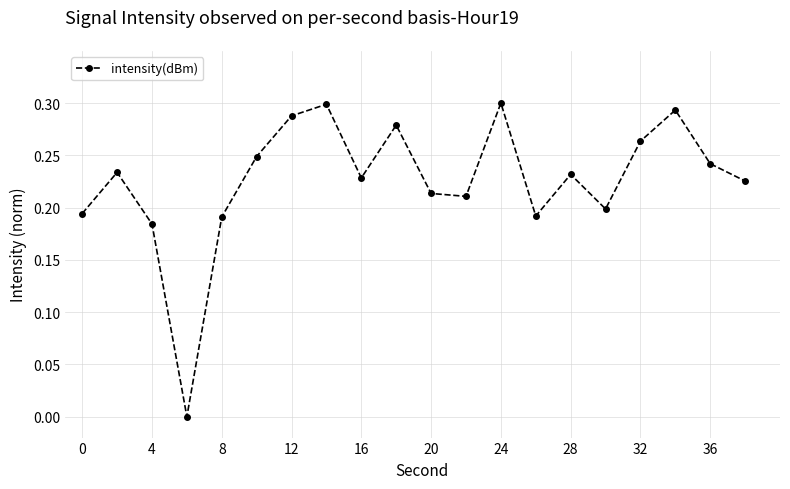

How many points are higher than both their immediate neighbors (excluding endpoints)?

6